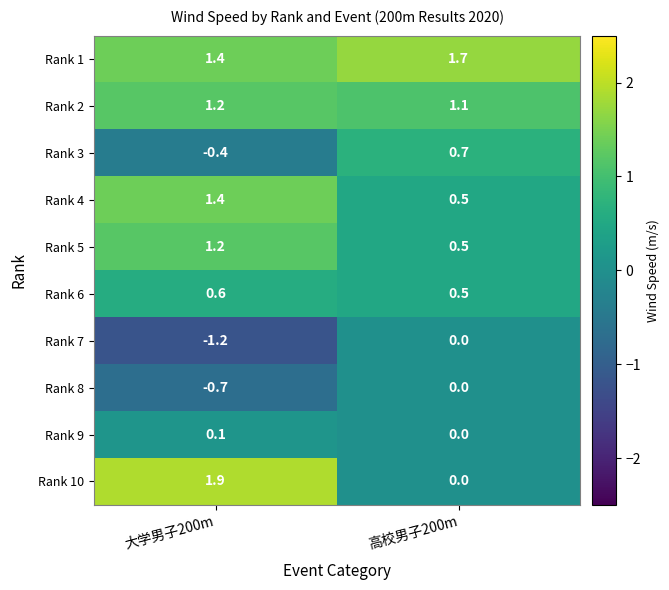

What is the sum of the Rank 6 values at 大学男子200m and 高校男子200m?

1.1